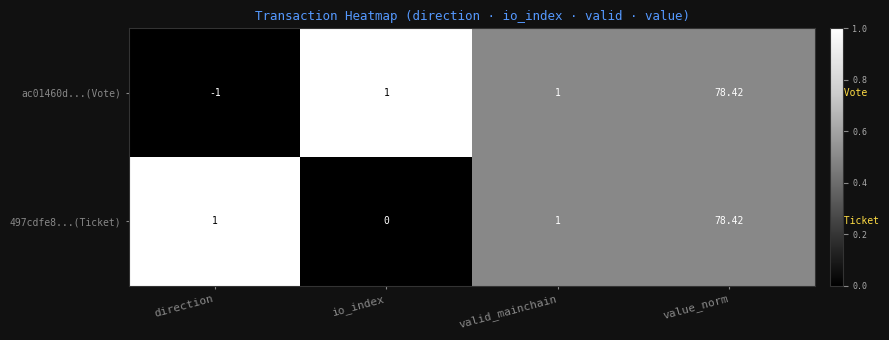

Which category has the highest value in the 497cdfe8...(Ticket) series?

value_norm